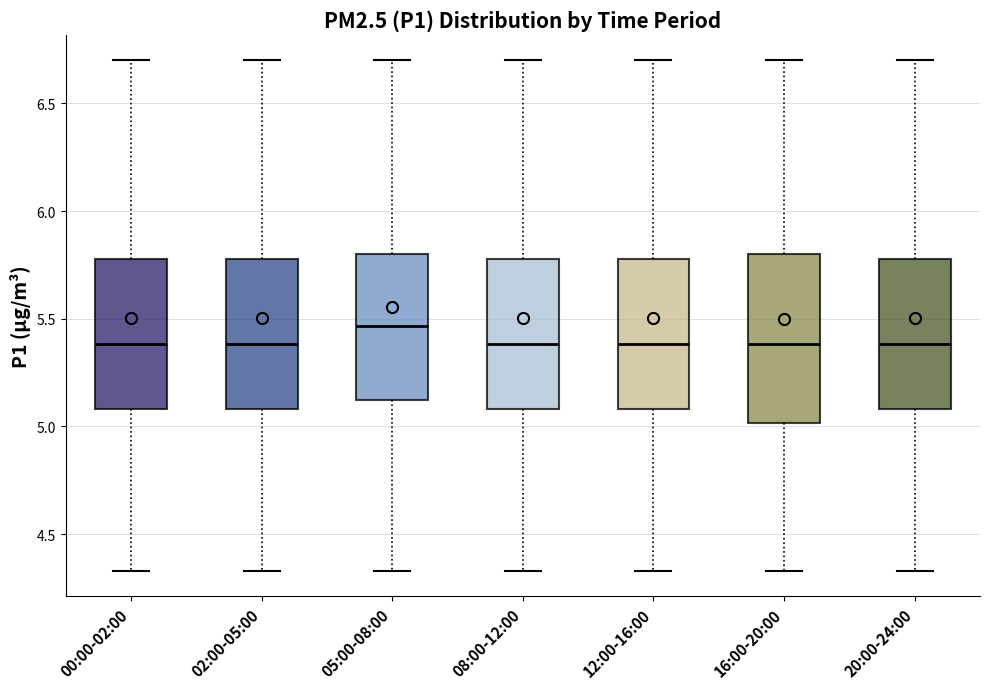

Reading left to right, transcribe this box plot: for each box, give where its median line is, the range the box spans, and where its two whiskers end, as read against the y-axis. The values are not printed on the chart, so give them approximately, as read against the axis.

00:00-02:00: median 5.40, box 5.10 to 5.80, whiskers 4.35 to 6.70
02:00-05:00: median 5.40, box 5.10 to 5.80, whiskers 4.35 to 6.70
05:00-08:00: median 5.45, box 5.10 to 5.80, whiskers 4.35 to 6.70
08:00-12:00: median 5.40, box 5.10 to 5.80, whiskers 4.35 to 6.70
12:00-16:00: median 5.40, box 5.10 to 5.80, whiskers 4.35 to 6.70
16:00-20:00: median 5.40, box 5.00 to 5.80, whiskers 4.35 to 6.70
20:00-24:00: median 5.40, box 5.10 to 5.80, whiskers 4.35 to 6.70